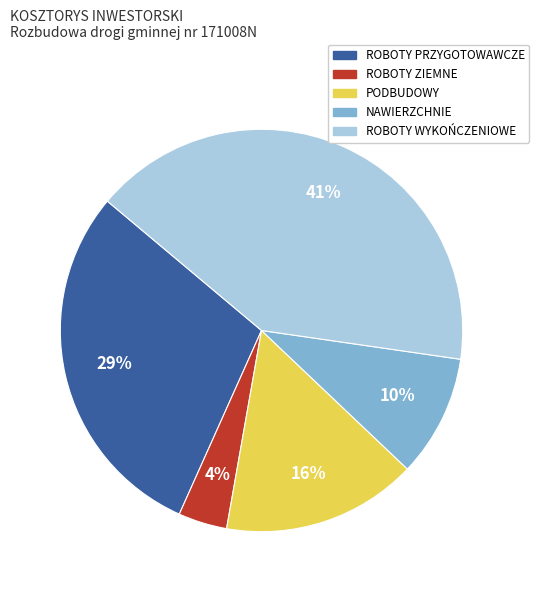

Do PODBUDOWY and ROBOTY WYKOŃCZENIOWE together represent more than half of the pie?

Yes